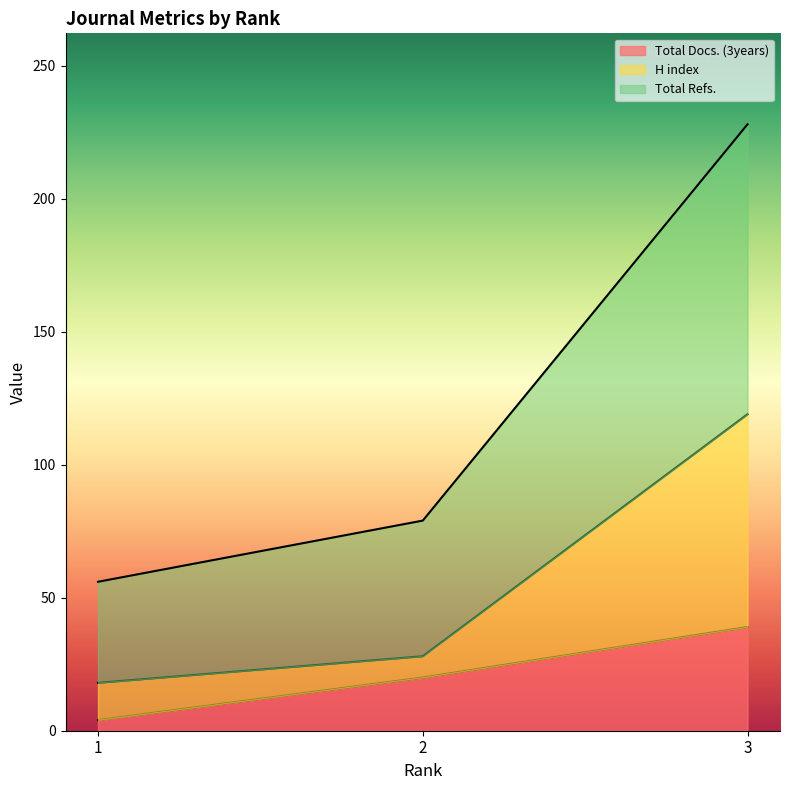

Which series changed the most between 1 and 3?

Total Refs.